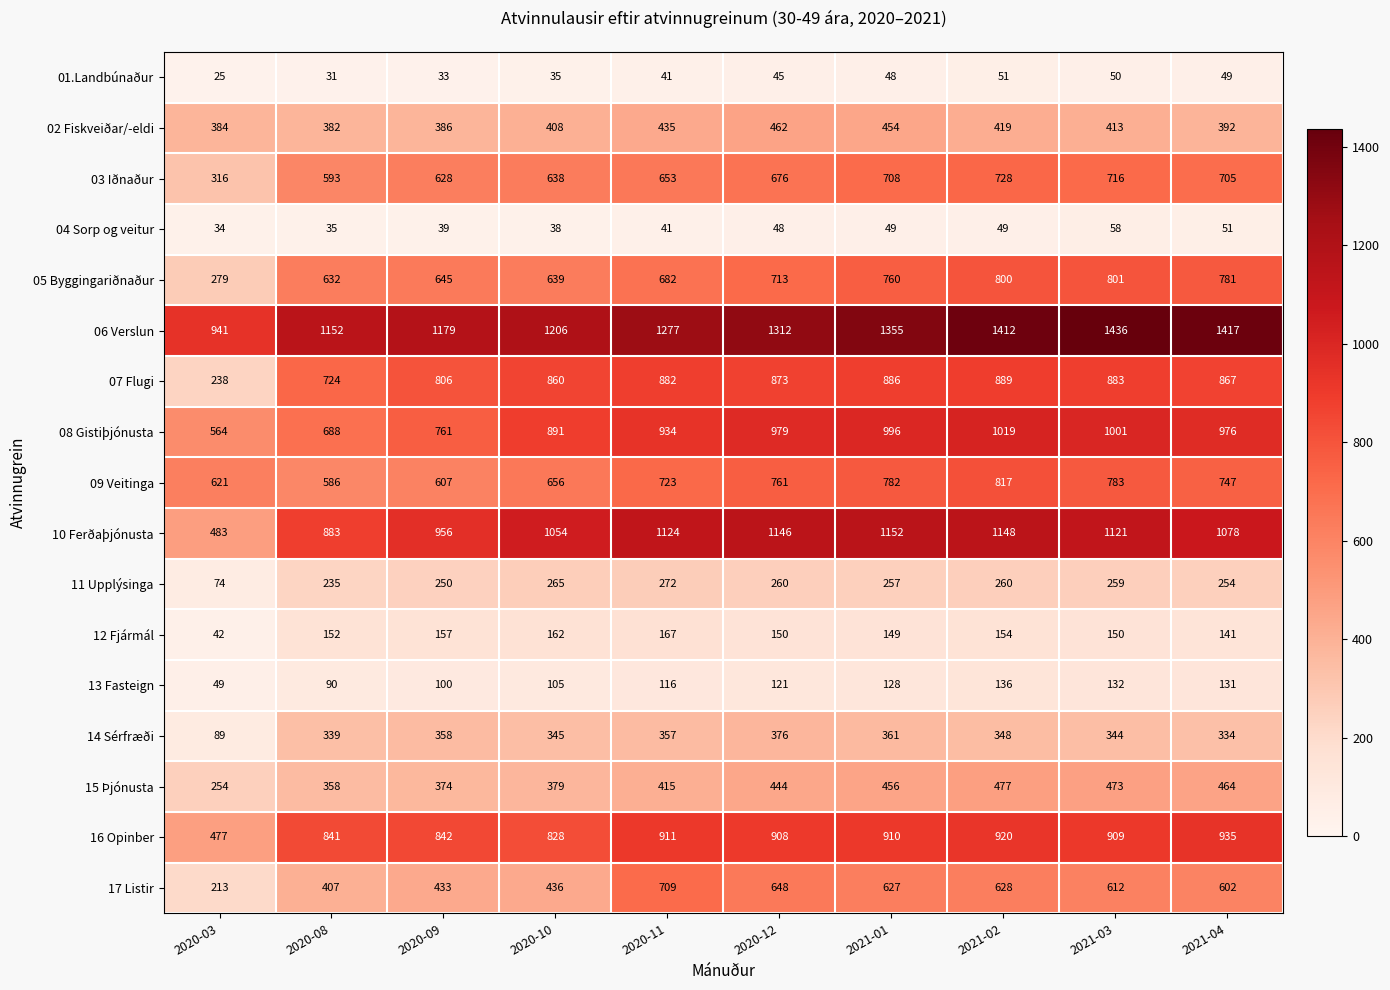

Which series has the largest range (max minus min)?

10 Ferðaþjónusta